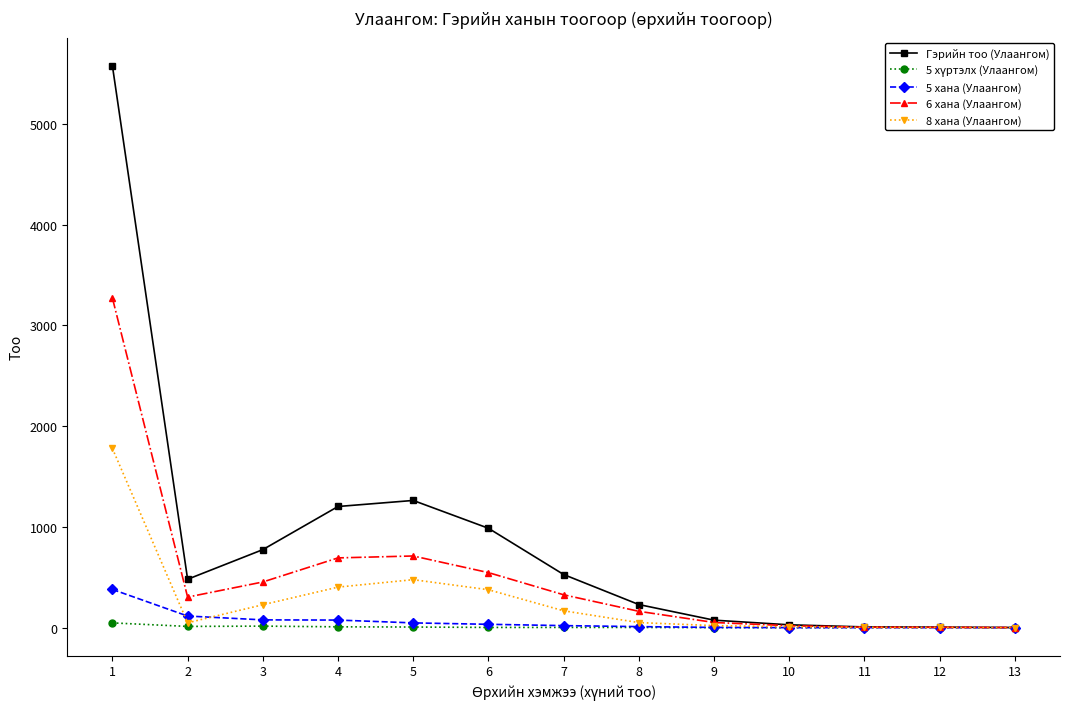

Count the number of data series in this chart.

5